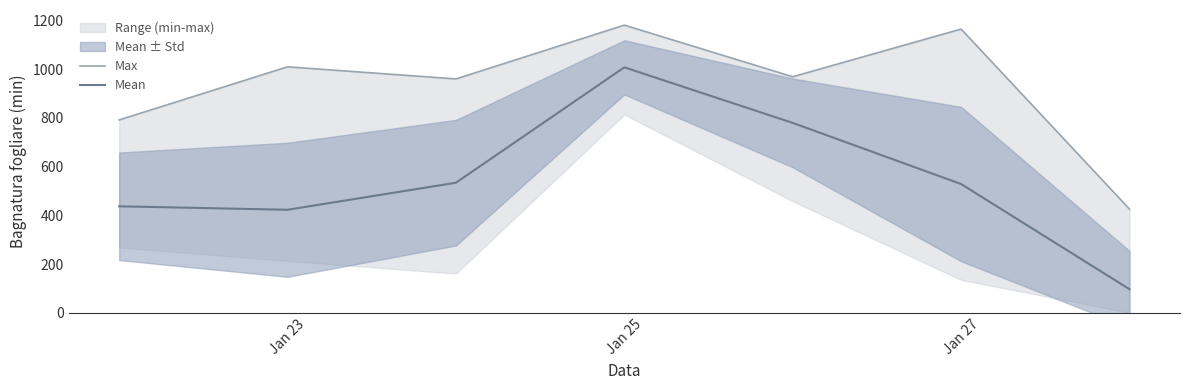

What is the minimum value for Mean?

96.6